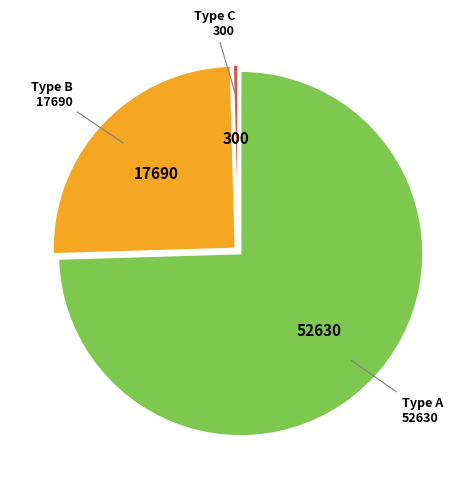

Is there a majority slice in this chart?

Yes